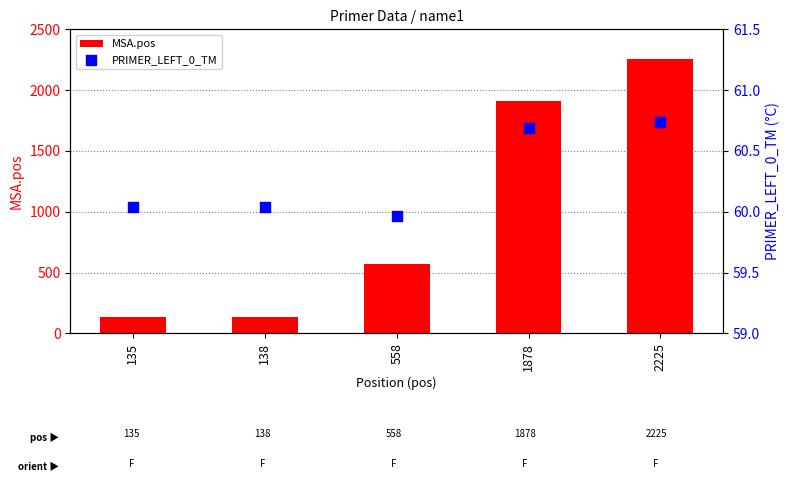

Which series reaches the maximum Y coordinate?

MSA.pos